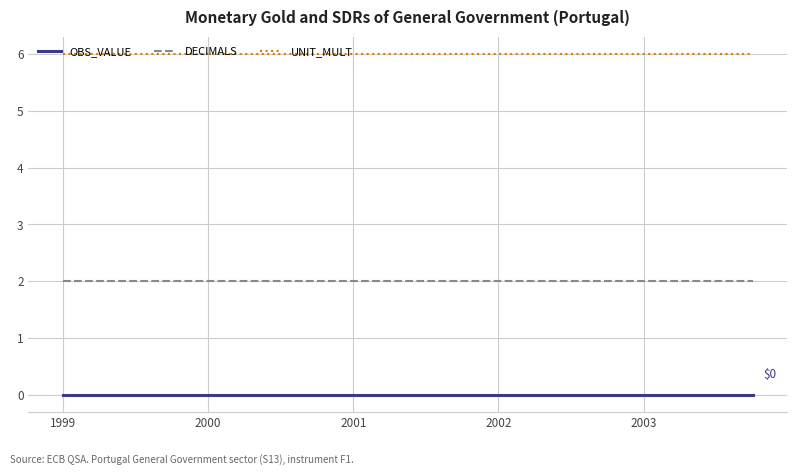

Is this an area chart (filled region under the line)?

No